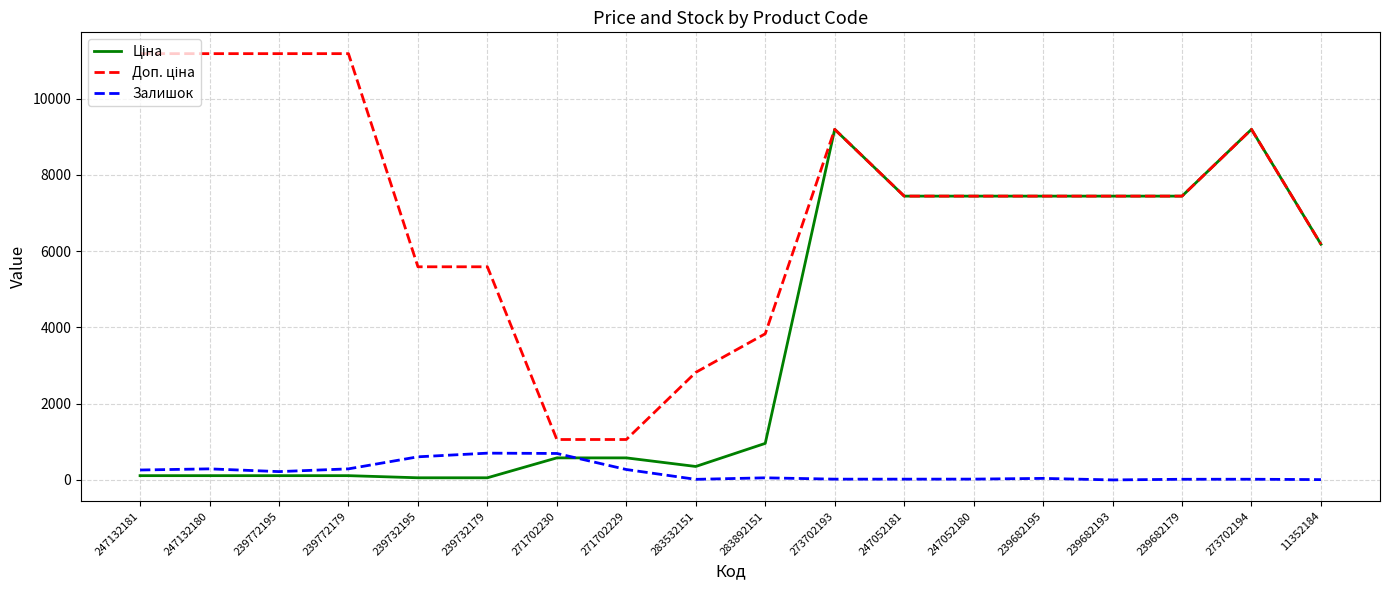

The value of Залишок at 271702229 is 273.0. True or false?

True